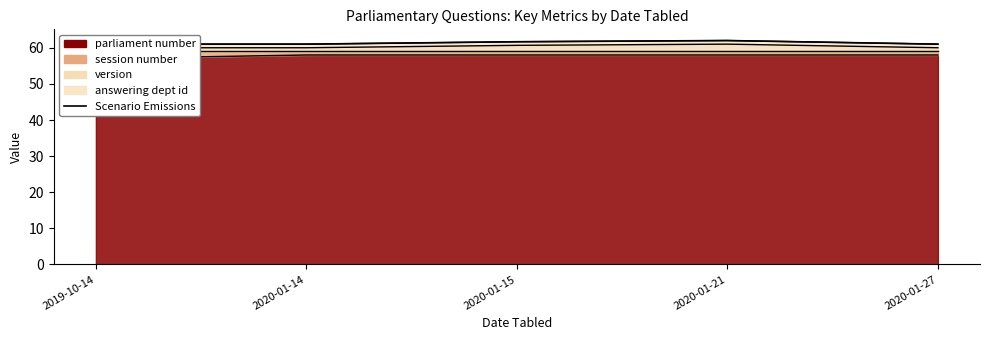

Rank the categories by value from lowest to highest.

2019-10-14, 2020-01-14, 2020-01-27, 2020-01-15, 2020-01-21